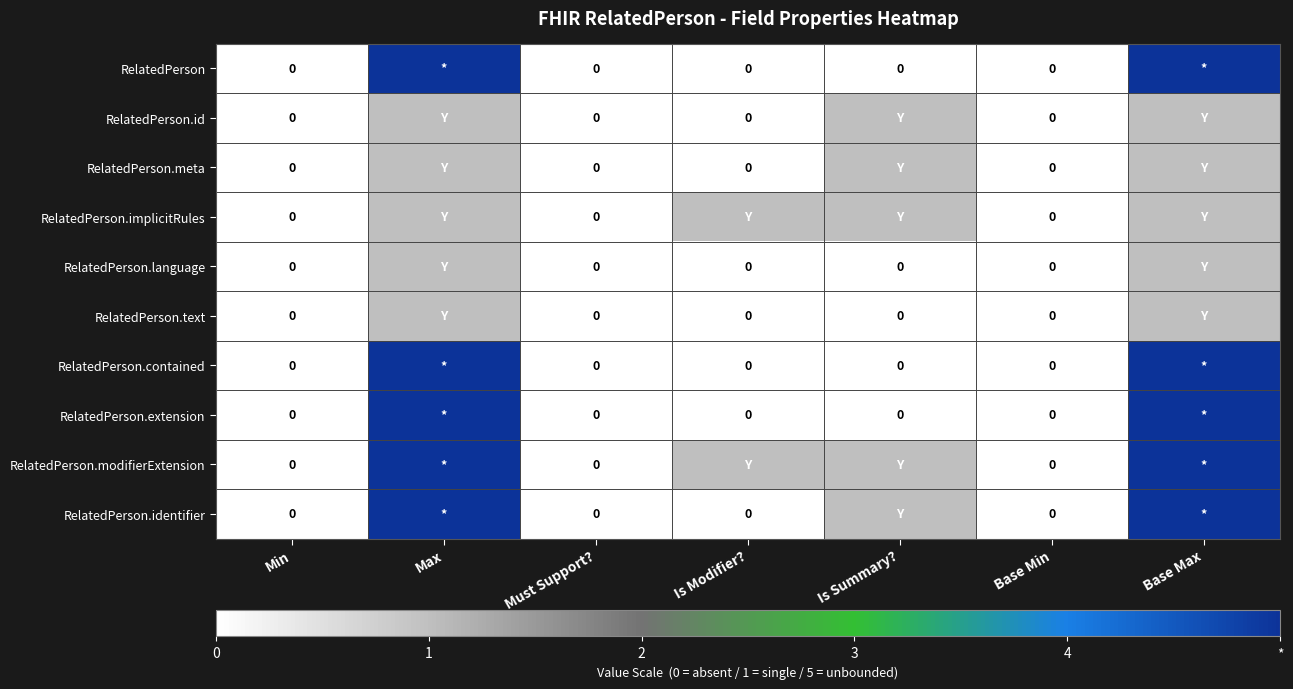

True or false: RelatedPerson.language has a value of 1 at Max.

True